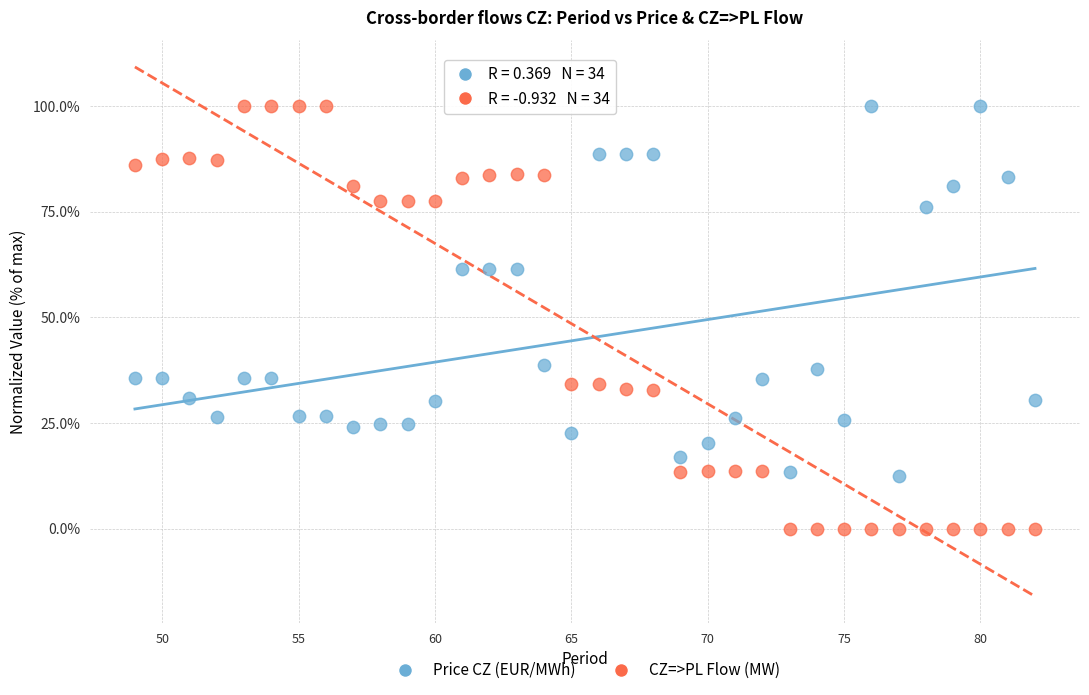

What are all the series names shown in the legend?

Price CZ (EUR/MWh), CZ=>PL Flow (MW)